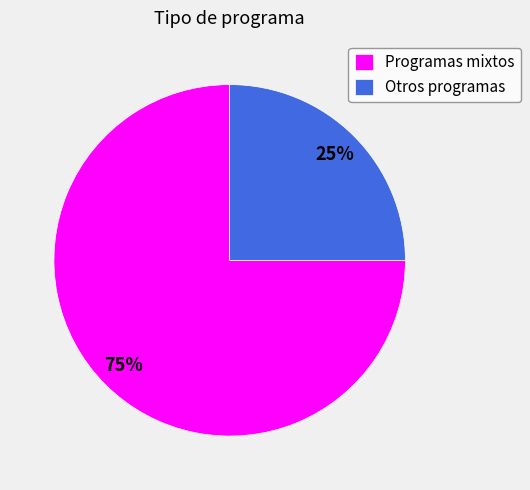

Which slice is the smallest?

Otros programas